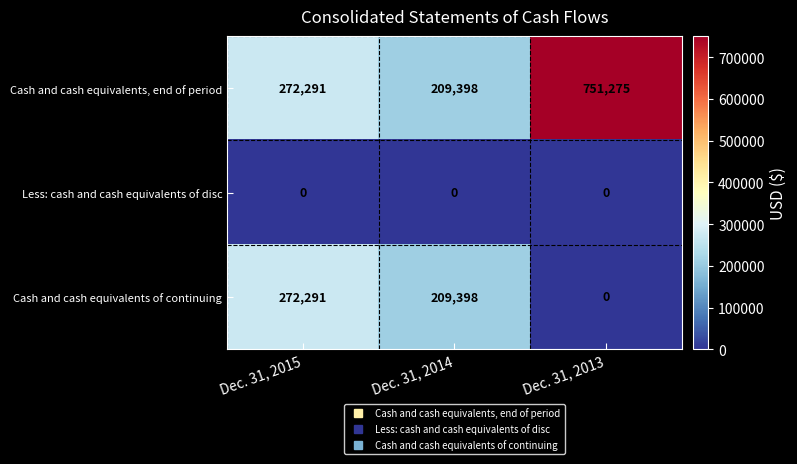

Which category has the highest value across all series?

Dec. 31, 2013